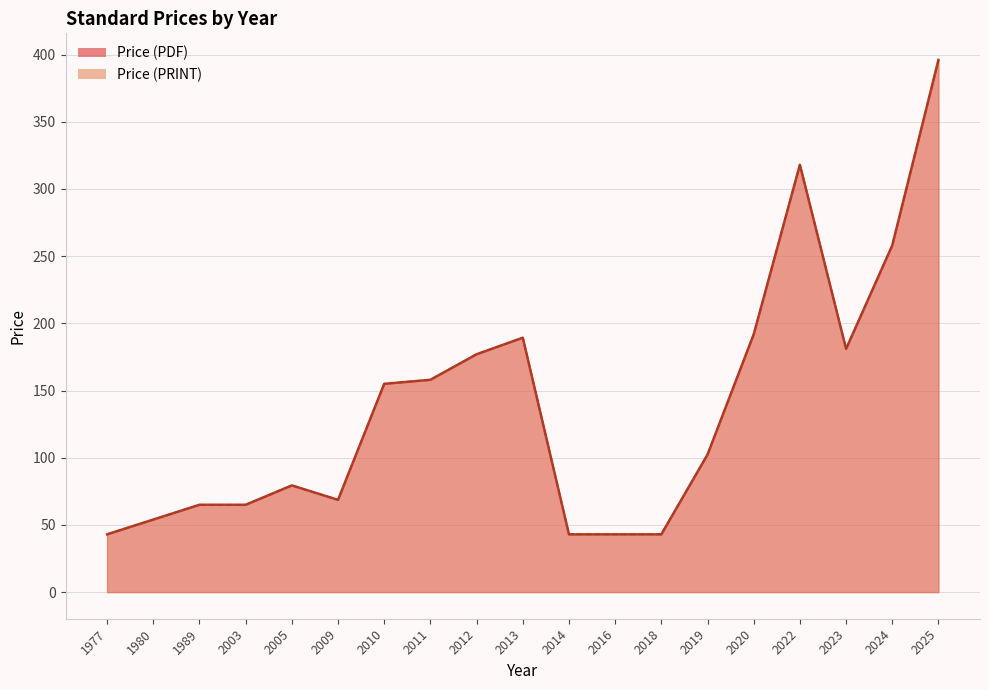

At which category does Price (PDF) reach its first local valley?

2009